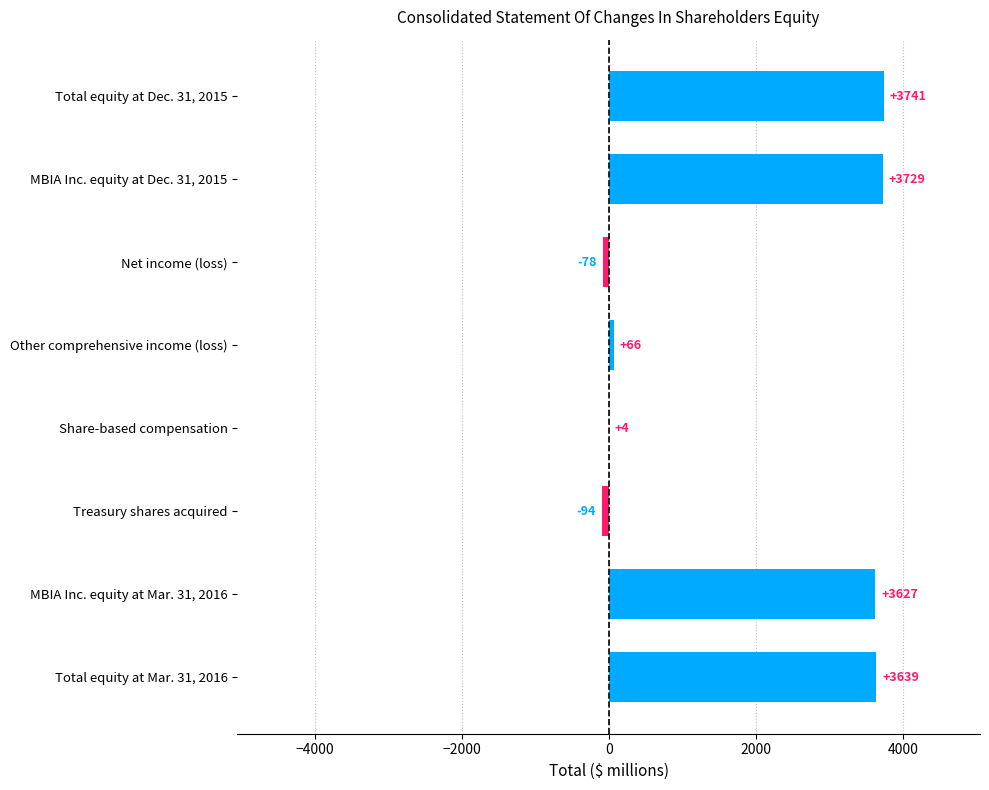

What is the change in value from Other comprehensive income (loss) to Share-based compensation?

-62